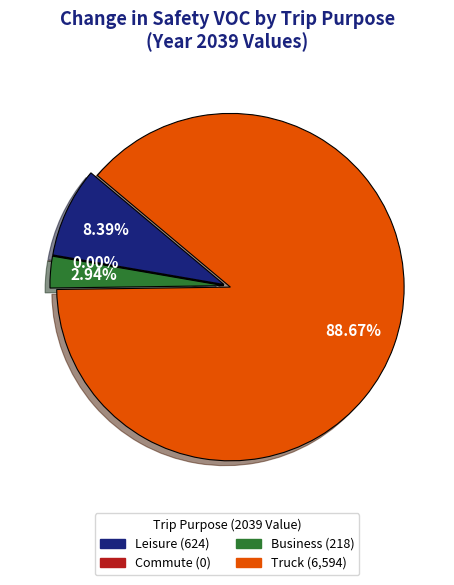

To the nearest percent, what is the difference between the largest and smallest slice percentages?

89%